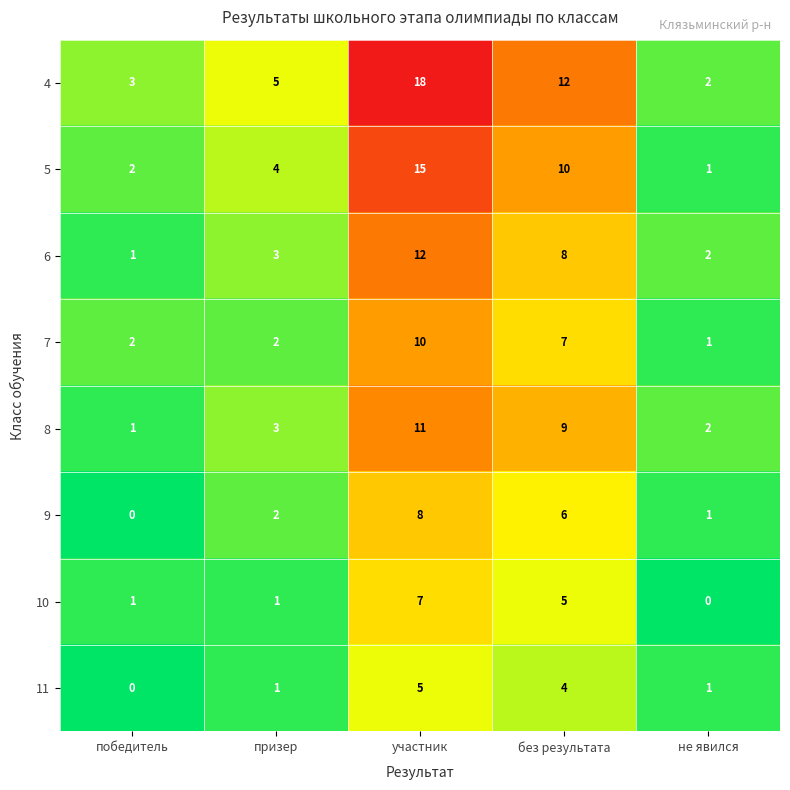

What is the average value of the 5 series?

6